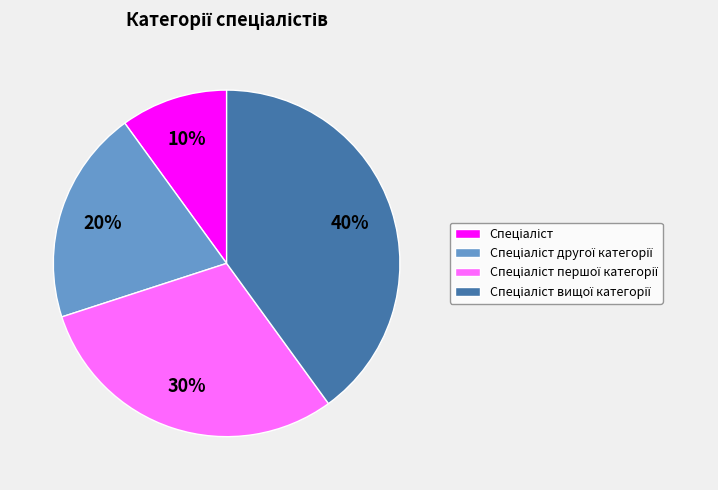

Is there any slice that represents more than half of the pie?

No